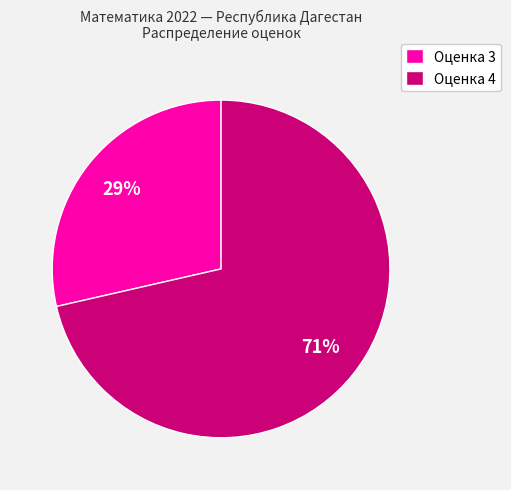

Which category has the smallest portion of the pie?

Оценка 3